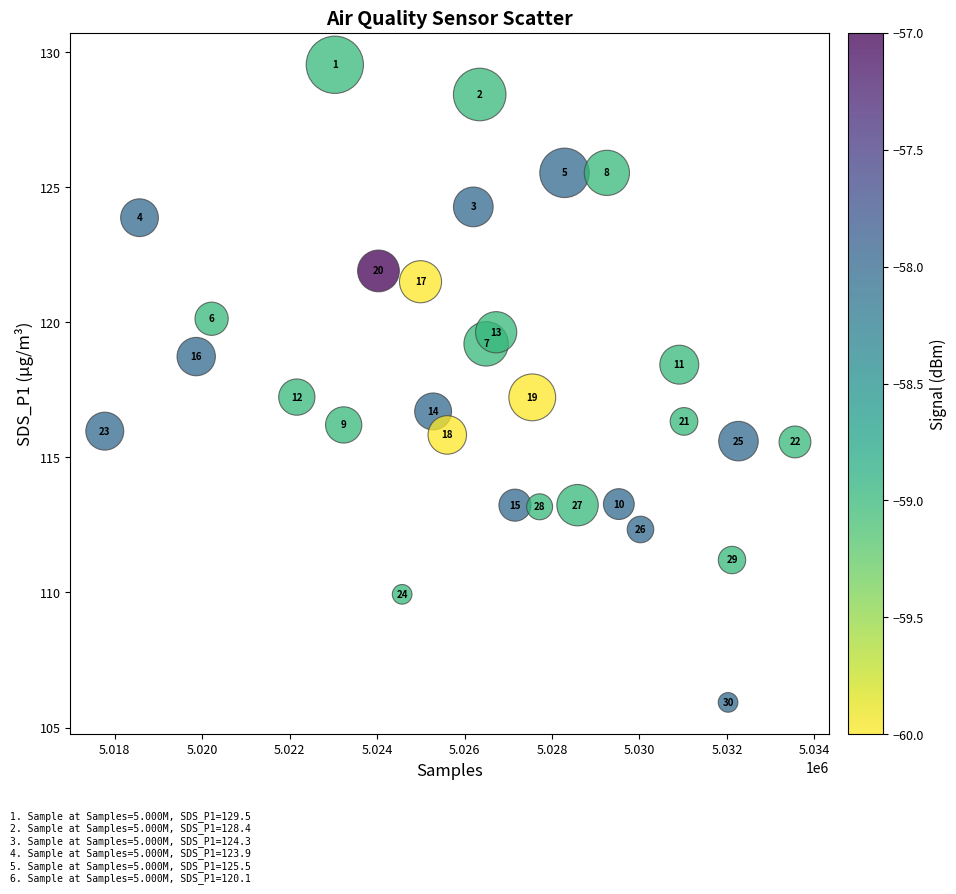

What is the range of Y values (max minus min)?

23.6